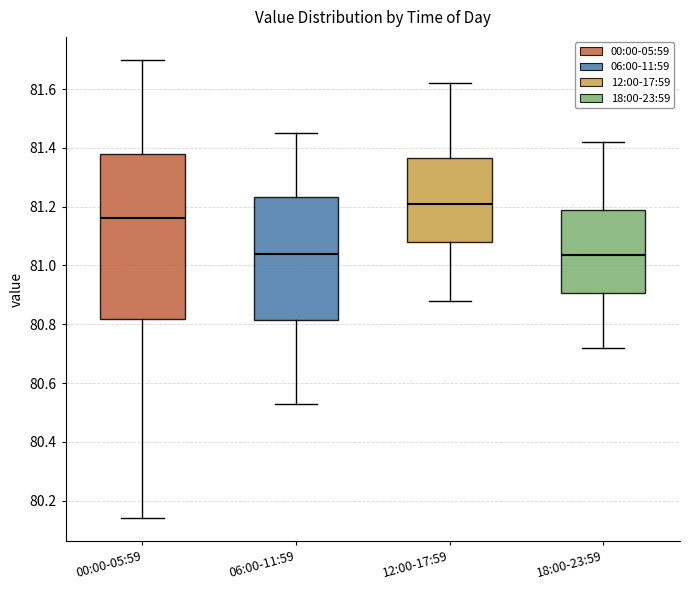

Where does the upper whisker of the box for 06:00-11:59 end on the y-axis? The values are not printed on the chart, so give them approximately, as read against the axis.

81.46